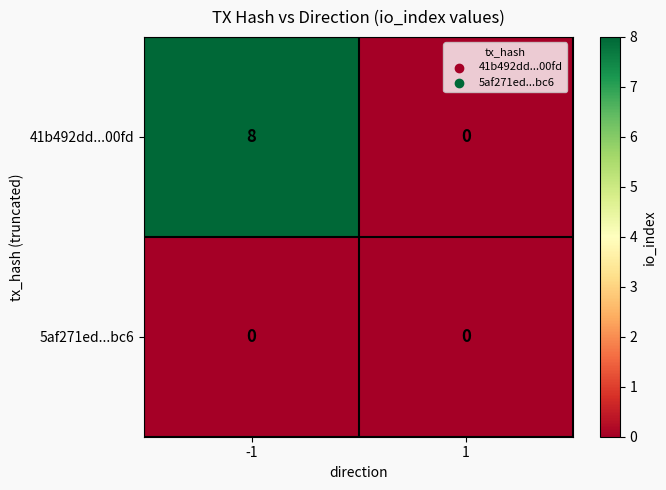

At how many categories does at least one series exceed 3?

1